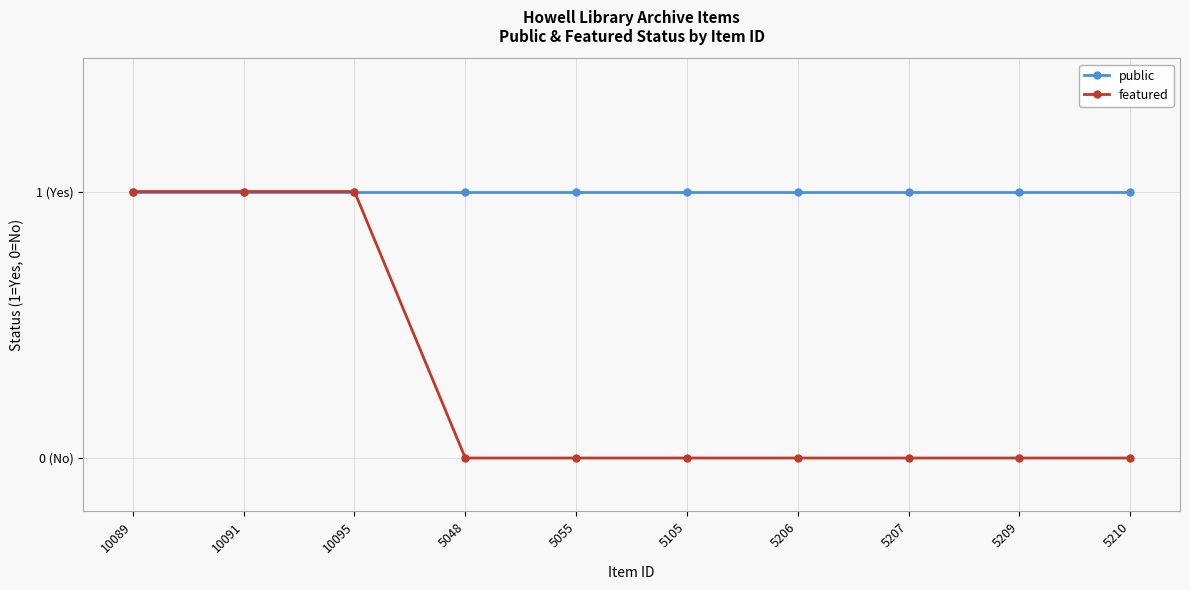

Does the chart have visible grid lines?

Yes